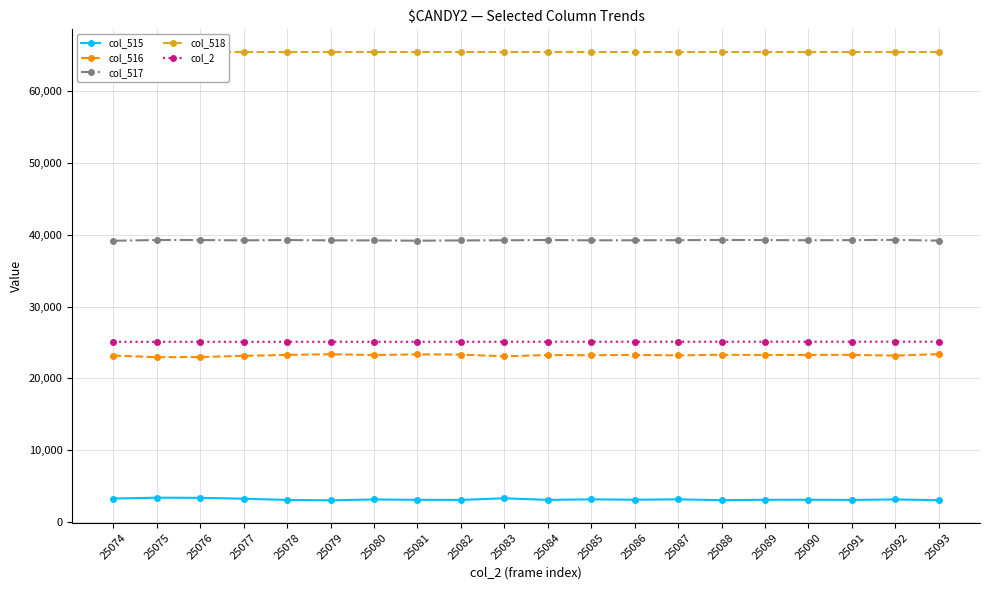

Which series has the largest total across all categories?

col_518